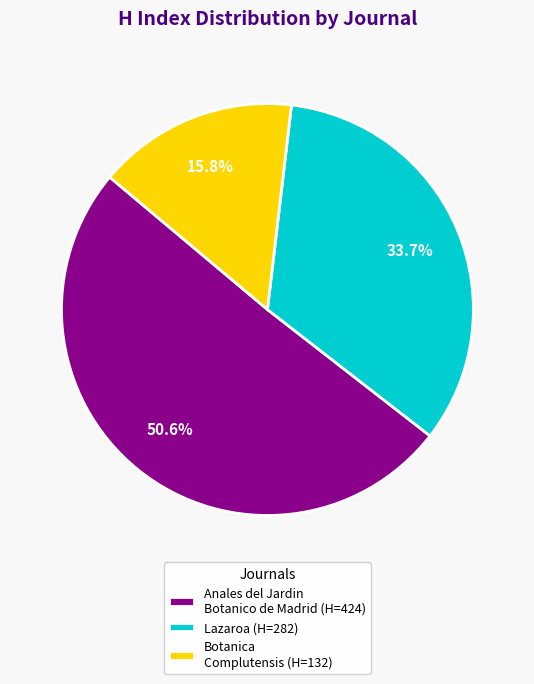

Which slice represents more than half of the pie?

Anales del Jardin Botanico de Madrid